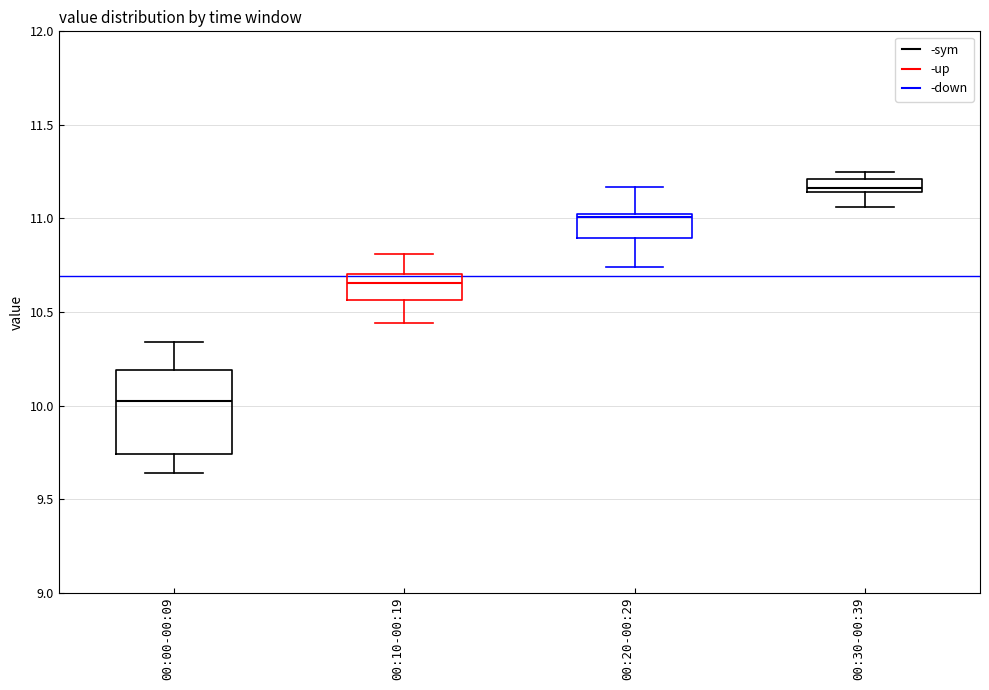

Where does the lower whisker of the box for 00:30-00:39 end on the y-axis? The values are not printed on the chart, so give them approximately, as read against the axis.

11.05